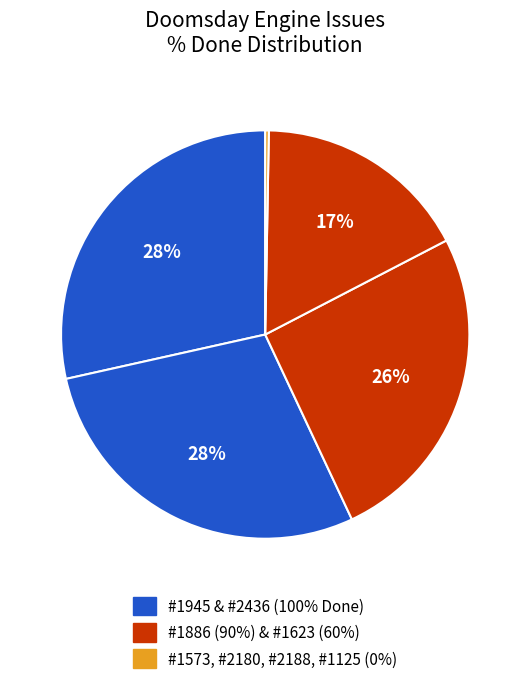

How many slices are in this pie chart?

5